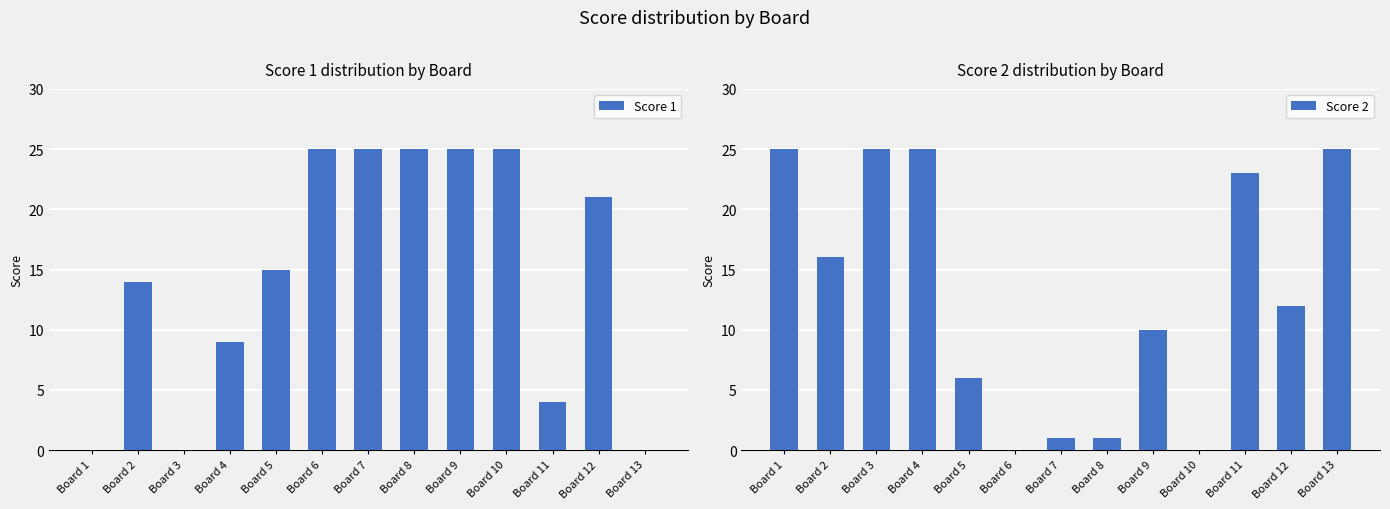

How many data points in Score 2 are less than 12?

6